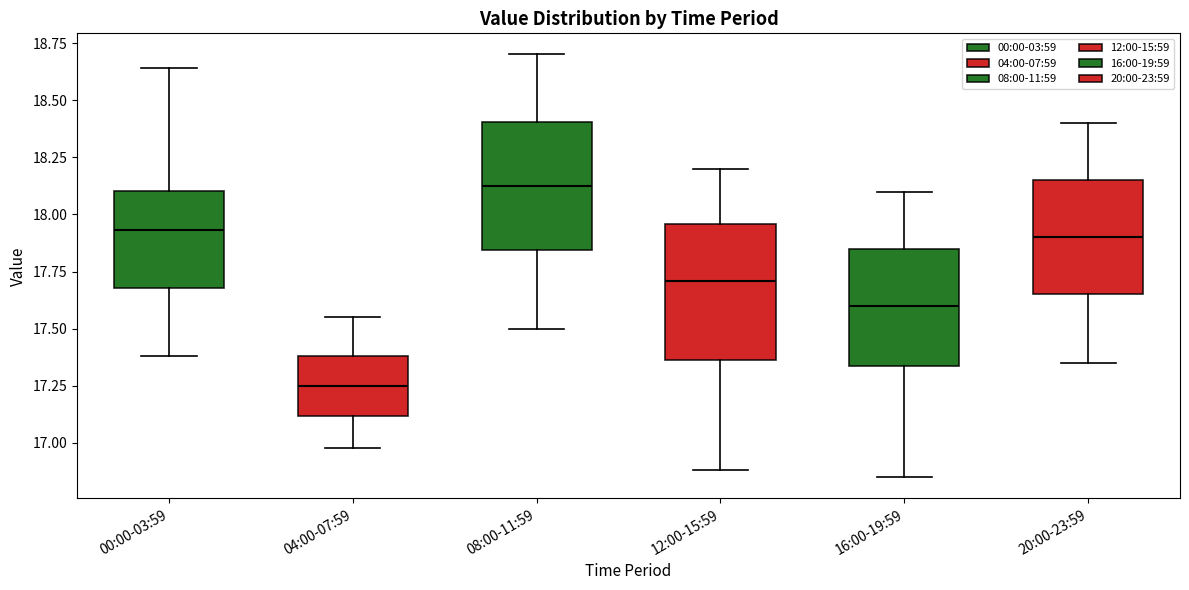

Reading left to right, transcribe this box plot: for each box, give where its median line is, the range the box spans, and where its two whiskers end, as read against the y-axis. The values are not printed on the chart, so give them approximately, as read against the axis.

00:00-03:59: median 17.95, box 17.70 to 18.10, whiskers 17.40 to 18.65
04:00-07:59: median 17.25, box 17.10 to 17.40, whiskers 17.00 to 17.55
08:00-11:59: median 18.15, box 17.85 to 18.40, whiskers 17.50 to 18.70
12:00-15:59: median 17.70, box 17.35 to 17.95, whiskers 16.90 to 18.20
16:00-19:59: median 17.60, box 17.35 to 17.85, whiskers 16.85 to 18.10
20:00-23:59: median 17.90, box 17.65 to 18.15, whiskers 17.35 to 18.40